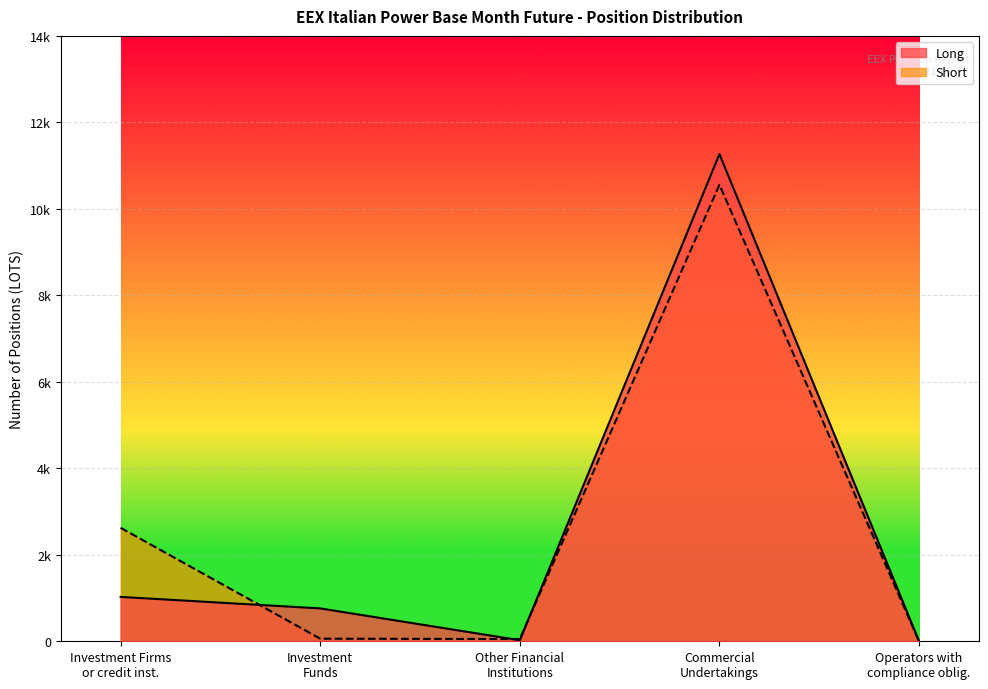

True or false: Short has a value of 35.1 at Other Financial Institutions.

False